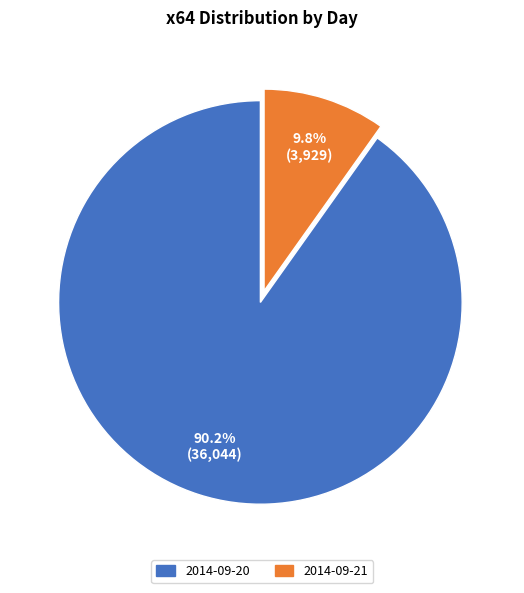

Which has a higher value, 2014-09-21 or 2014-09-20?

2014-09-20